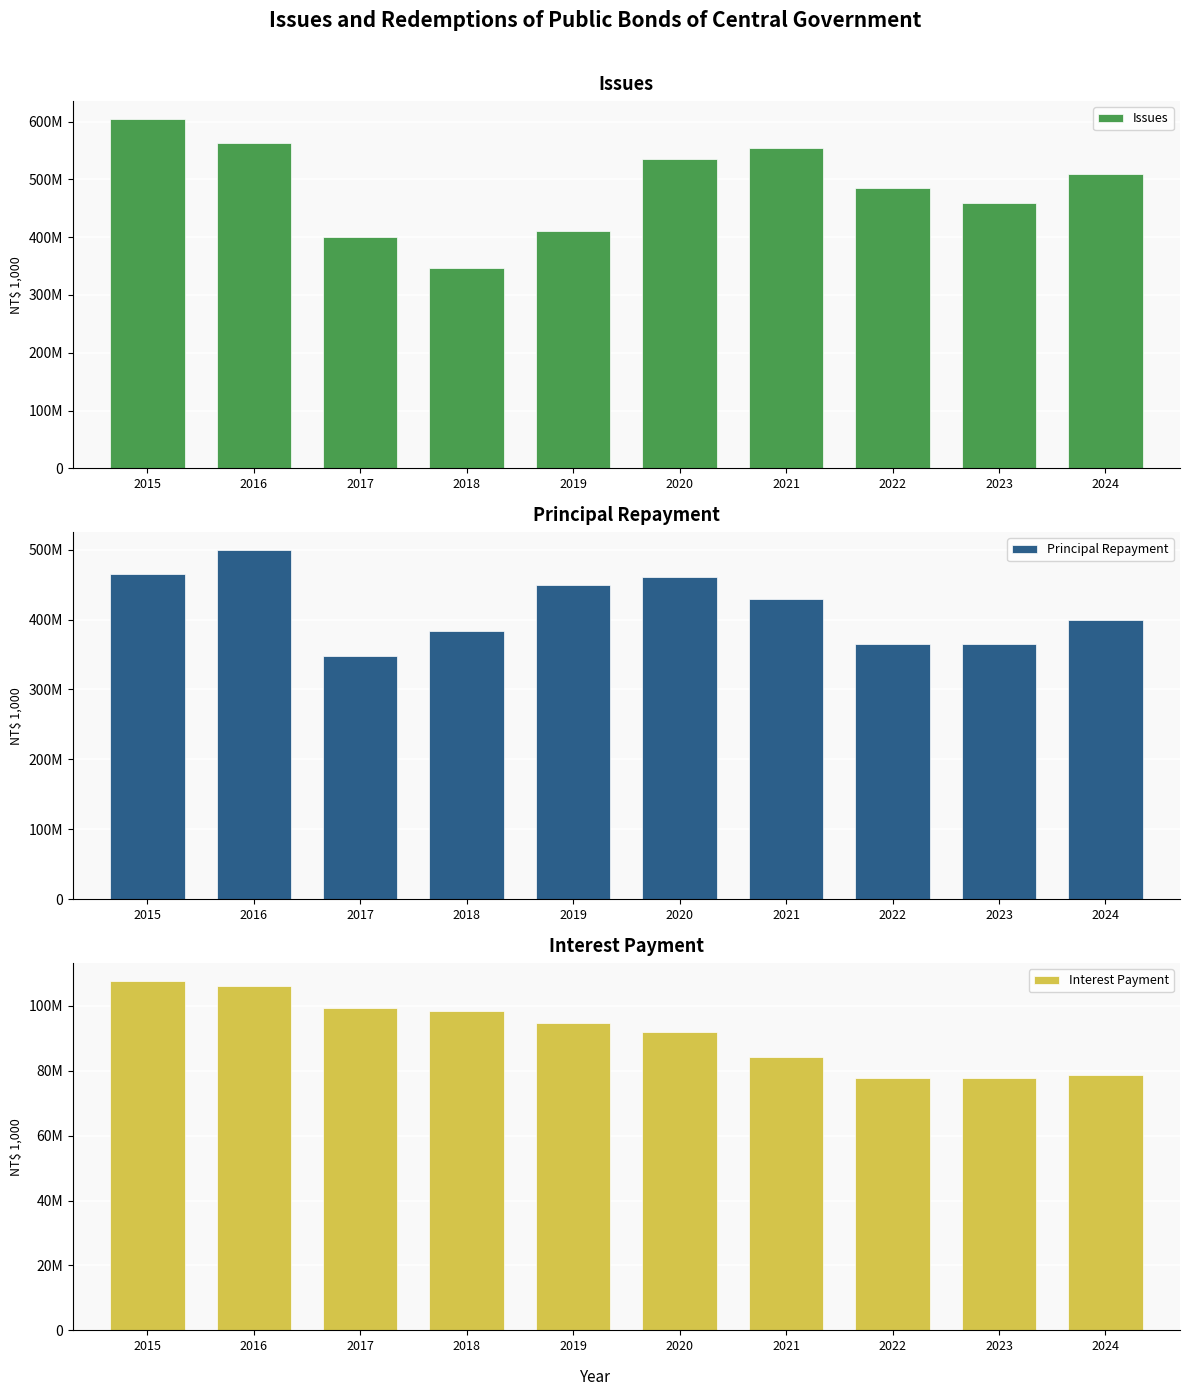

Reading right to left, list all the values displayed in this chart.

Issues: 510000000	460000000	485650100	555000000	535000000	410000000	347301400	400000000	563503300	605302600
Principal Repayment: 400000000	365000000	365000000	430000000	460301400	449309700	383503300	347500100	500000000	465000000
Interest Payment: 78800440	77856690	77725751	84388251	91929757	94880934	98351314	99504440	106122552	107822126